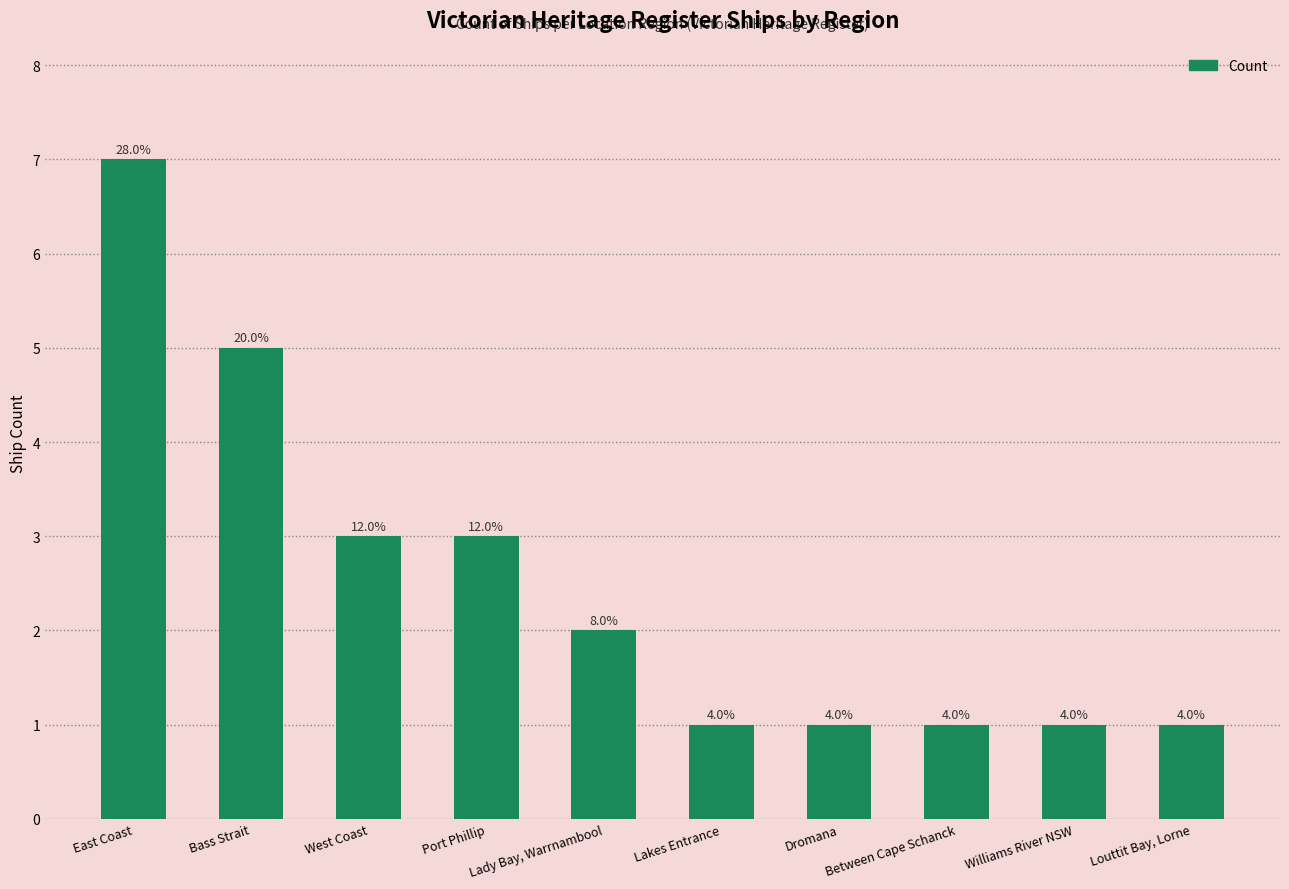

What is the sum of the values at Port Phillip and Bass Strait?

8